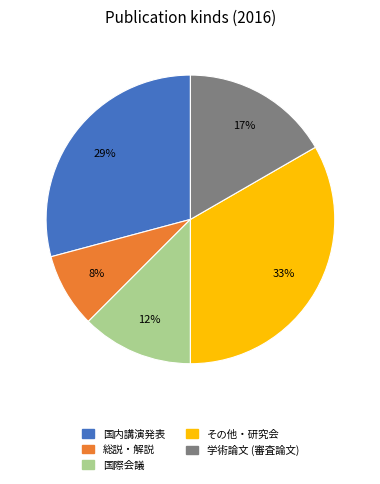

What is the ratio of the value at 国際会議 to the value at その他・研究会?

0.4